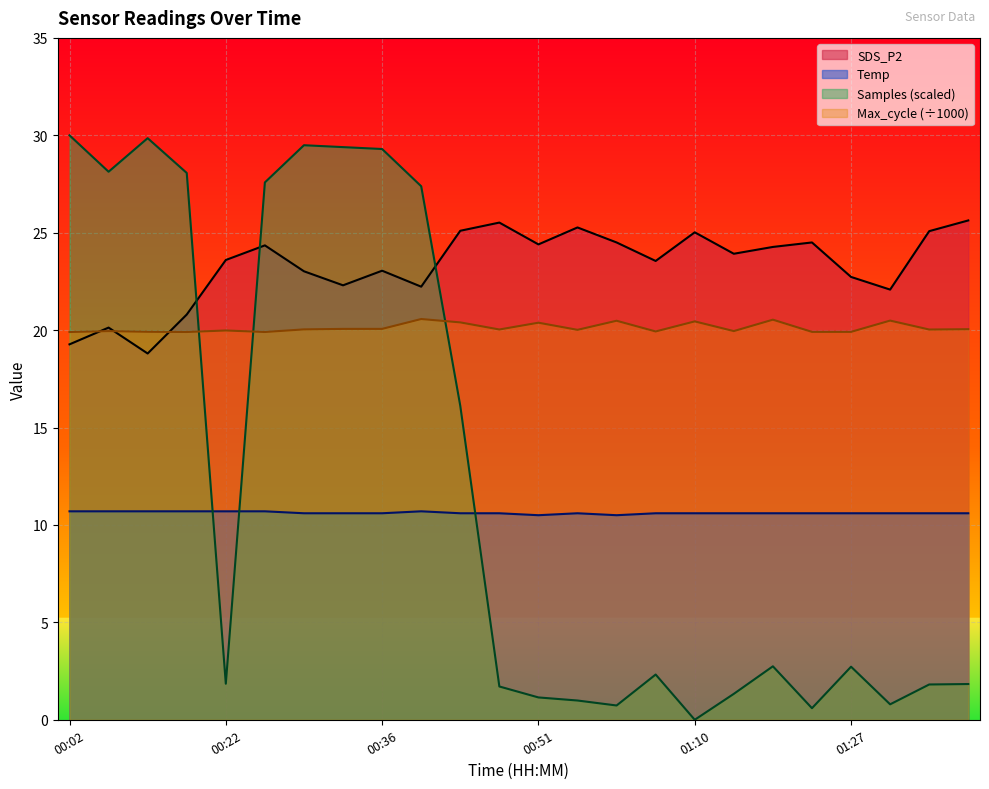

Which category has the highest value in the Temp series?

00:02